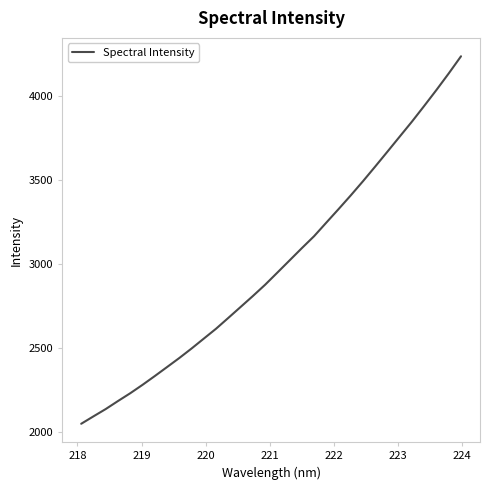

Does the chart have visible grid lines?

No